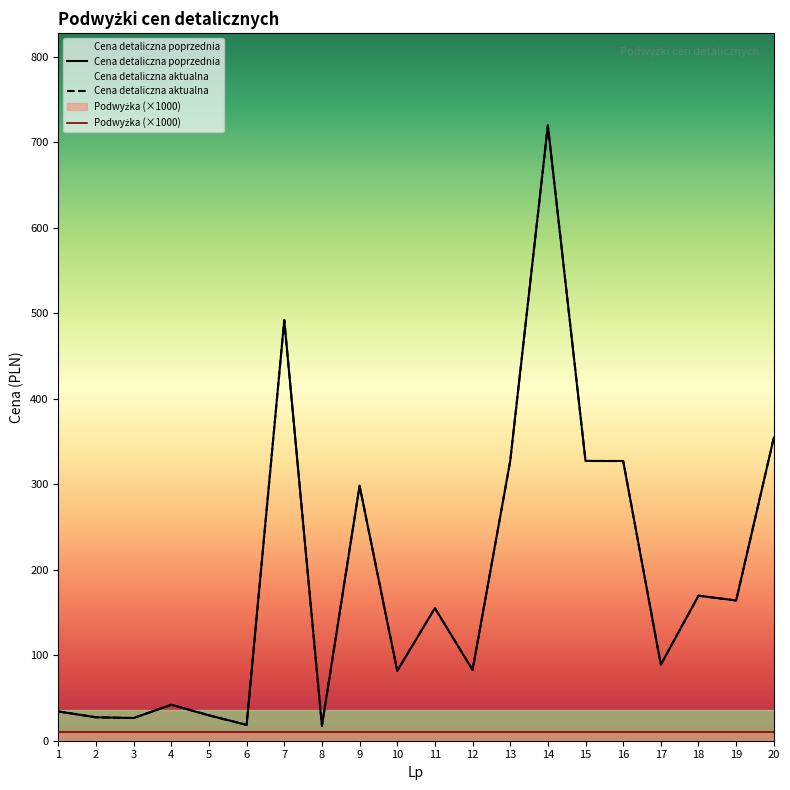

How many values in the Cena detaliczna poprzednia series are below 155?

10